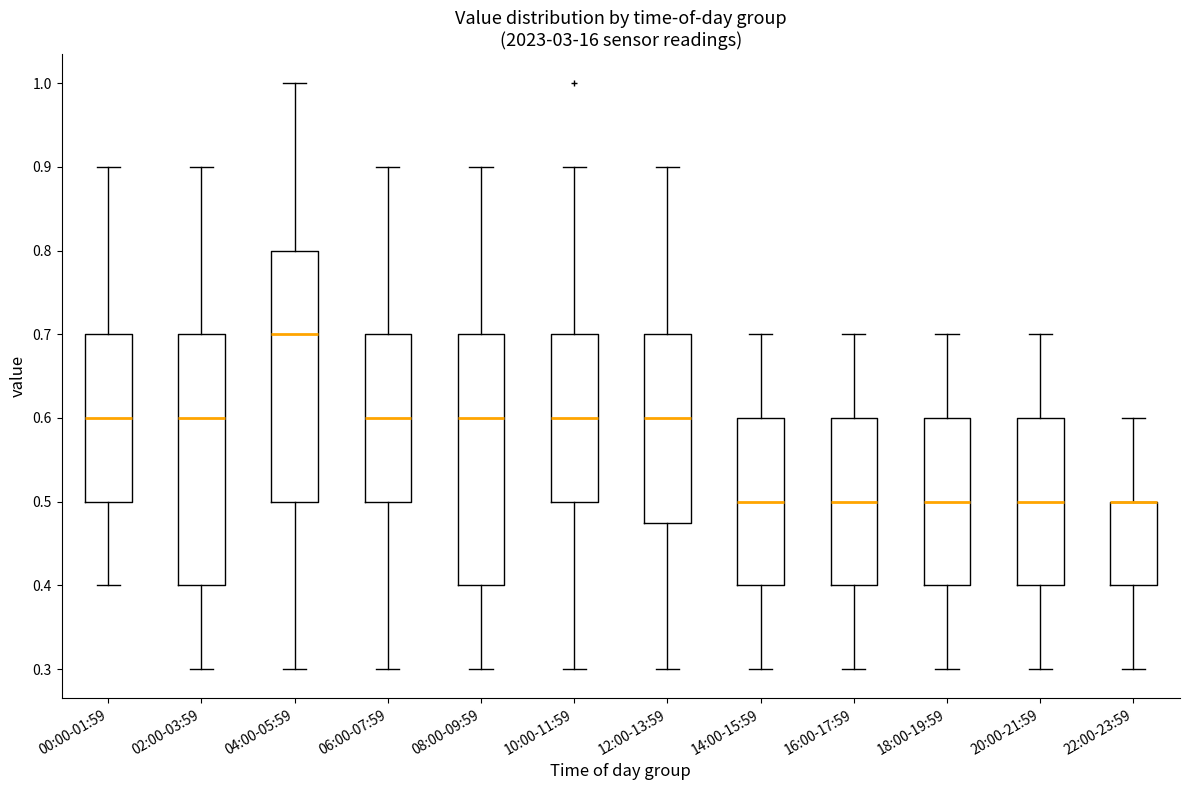

Reading left to right, read every box against the y-axis: the position of its median line, the range the box covers, and the ends of its whiskers. The values are not printed on the chart, so give them approximately, as read against the axis.

00:00-01:59: median 0.60, box 0.50 to 0.70, whiskers 0.40 to 0.90
02:00-03:59: median 0.60, box 0.40 to 0.70, whiskers 0.30 to 0.90
04:00-05:59: median 0.70, box 0.50 to 0.80, whiskers 0.30 to 1.00
06:00-07:59: median 0.60, box 0.50 to 0.70, whiskers 0.30 to 0.90
08:00-09:59: median 0.60, box 0.40 to 0.70, whiskers 0.30 to 0.90
10:00-11:59: median 0.60, box 0.50 to 0.70, whiskers 0.30 to 0.90
12:00-13:59: median 0.60, box 0.48 to 0.70, whiskers 0.30 to 0.90
14:00-15:59: median 0.50, box 0.40 to 0.60, whiskers 0.30 to 0.70
16:00-17:59: median 0.50, box 0.40 to 0.60, whiskers 0.30 to 0.70
18:00-19:59: median 0.50, box 0.40 to 0.60, whiskers 0.30 to 0.70
20:00-21:59: median 0.50, box 0.40 to 0.60, whiskers 0.30 to 0.70
22:00-23:59: median 0.50 (drawn on the box's upper edge), box 0.40 to 0.50, whiskers 0.30 to 0.60